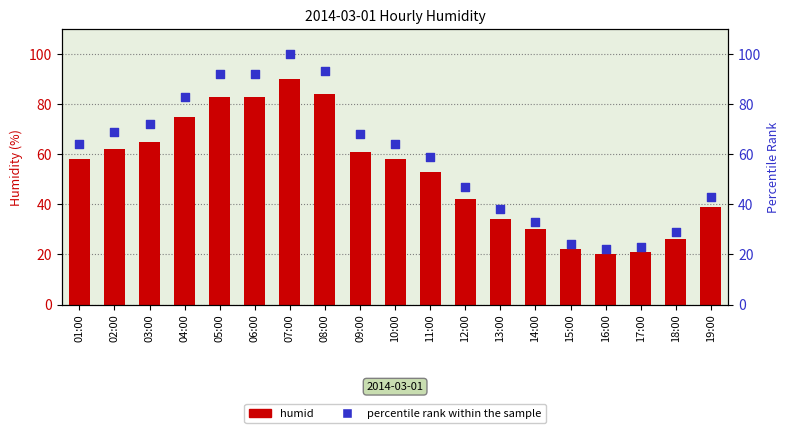

At which category is the sum across all series the highest?

07:00